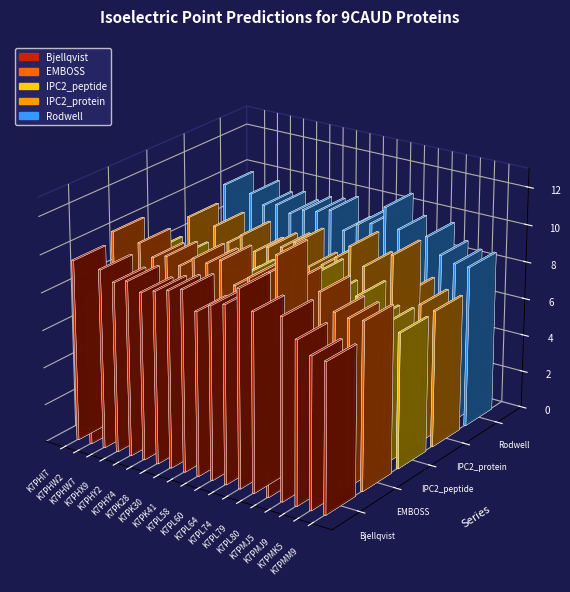

Reading left to right, list all the values displayed in this chart.

Bjellqvist: K7PHI7=9.6	K7PHW2=8.0	K7PHW7=9.5	K7PHX9=9.0	K7PHY2=9.3	K7PHY4=8.9	K7PK28=9.2	K7PK30=9.4	K7PK41=9.6	K7PL58=8.7	K7PL60=9.2	K7PL64=9.4	K7PL74=10.4	K7PL79=9.5	K7PL80=7.6	K7PMJ5=9.6	K7PMJ9=8.6	K7PMK5=8.0	K7PMM9=7.9
EMBOSS: K7PHI7=10.2	K7PHW2=8.9	K7PHW7=9.9	K7PHX9=9.3	K7PHY2=9.6	K7PHY4=9.3	K7PK28=9.8	K7PK30=9.8	K7PK41=10.1	K7PL58=9.0	K7PL60=9.6	K7PL64=9.9	K7PL74=11.1	K7PL79=9.9	K7PL80=7.9	K7PMJ5=9.8	K7PMJ9=9.0	K7PMK5=8.8	K7PMM9=8.9
IPC2_peptide: K7PHI7=8.2	K7PHW2=7.4	K7PHW7=8.2	K7PHX9=7.9	K7PHY2=8.2	K7PHY4=7.7	K7PK28=7.6	K7PK30=8.2	K7PK41=8.1	K7PL58=7.5	K7PL60=8.1	K7PL64=8.0	K7PL74=9.1	K7PL79=8.2	K7PL80=7.3	K7PMJ5=8.5	K7PMJ9=7.4	K7PMK5=7.5	K7PMM9=7.2
IPC2_protein: K7PHI7=9.0	K7PHW2=7.4	K7PHW7=8.9	K7PHX9=8.2	K7PHY2=8.7	K7PHY4=8.0	K7PK28=8.5	K7PK30=8.6	K7PK41=9.1	K7PL58=8.0	K7PL60=8.2	K7PL64=8.8	K7PL74=9.6	K7PL79=8.7	K7PL80=6.8	K7PMJ5=9.7	K7PMJ9=7.9	K7PMK5=7.4	K7PMM9=7.3
Rodwell: K7PHI7=9.9	K7PHW2=8.6	K7PHW7=9.7	K7PHX9=9.3	K7PHY2=9.5	K7PHY4=9.2	K7PK28=9.5	K7PK30=9.6	K7PK41=9.9	K7PL58=8.9	K7PL60=9.4	K7PL64=9.7	K7PL74=10.7	K7PL79=9.7	K7PL80=8.1	K7PMJ5=9.7	K7PMJ9=8.9	K7PMK5=8.6	K7PMM9=8.6